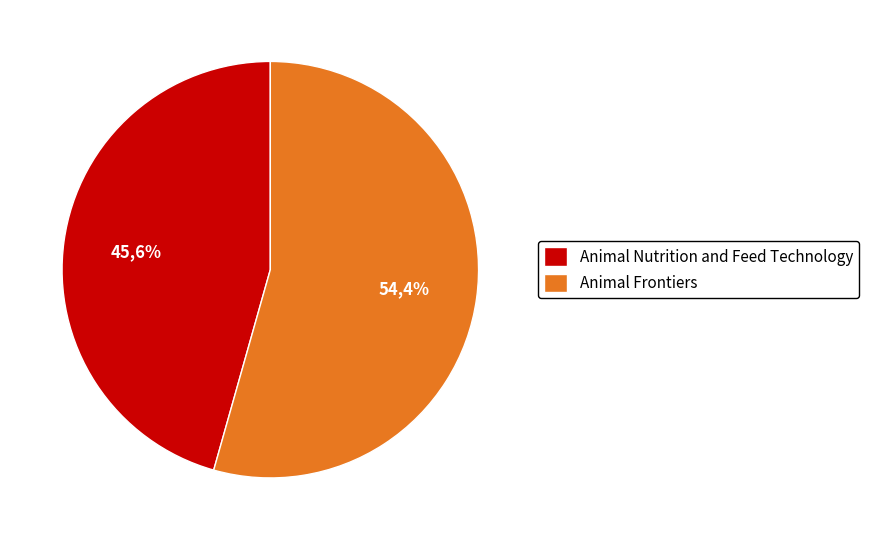

Combined, do Animal Frontiers and Animal Nutrition and Feed Technology account for over 50%?

Yes